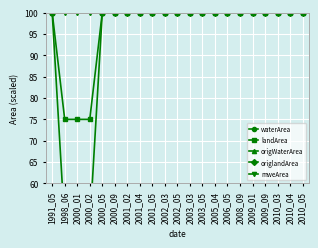

Which series has the largest range (max minus min)?

origlandArea